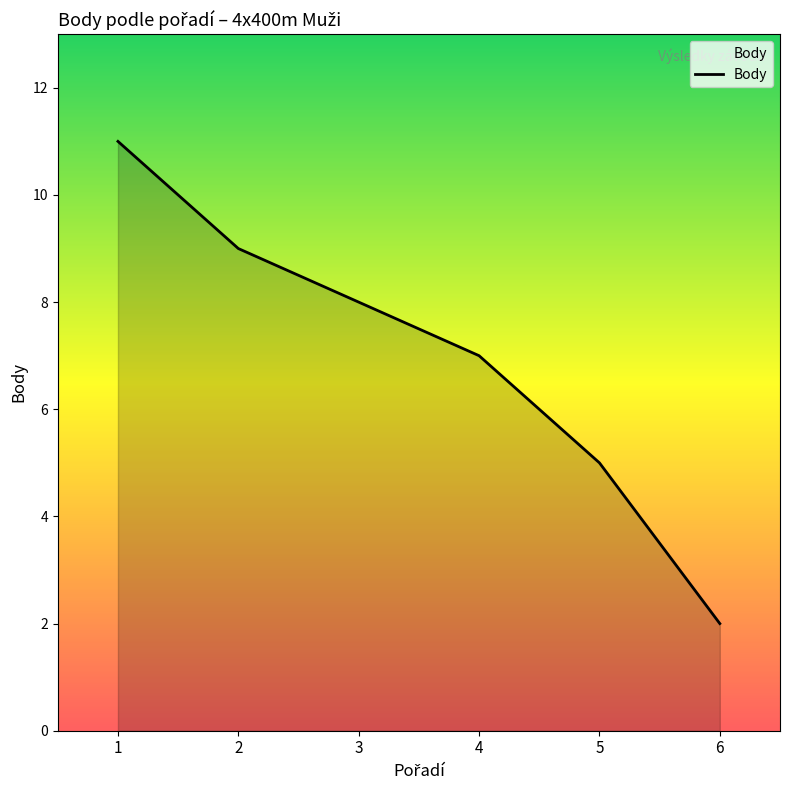

Reading right to left, extract all data points from this chart.

2	5	7	8	9	11